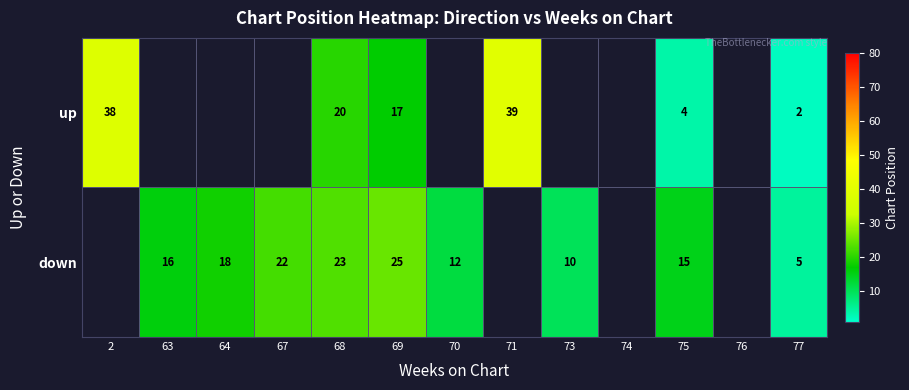

At 75, list the series in order from smallest to largest.

up, down